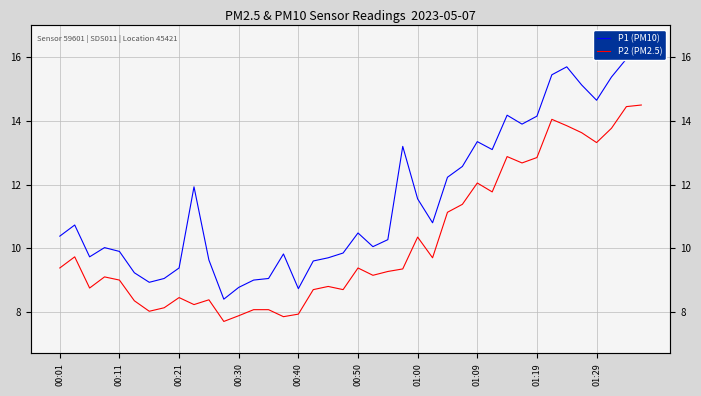

Is this an area chart (filled region under the line)?

No